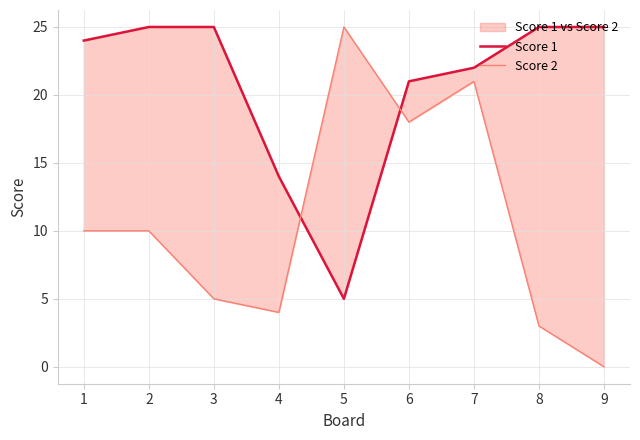

Reading left to right, transcribe all the data shown in this chart.

Score 1: 1=24	2=25	3=25	4=14	5=5	6=21	7=22	8=25	9=25
Score 2: 1=10	2=10	3=5	4=4	5=25	6=18	7=21	8=3	9=0